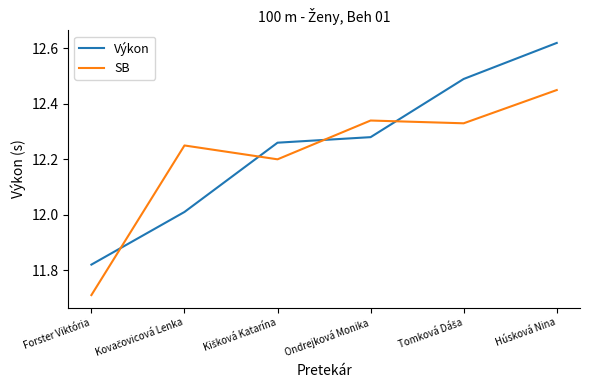

True or false: SB has a value of 11.7 at Forster Viktória.

True